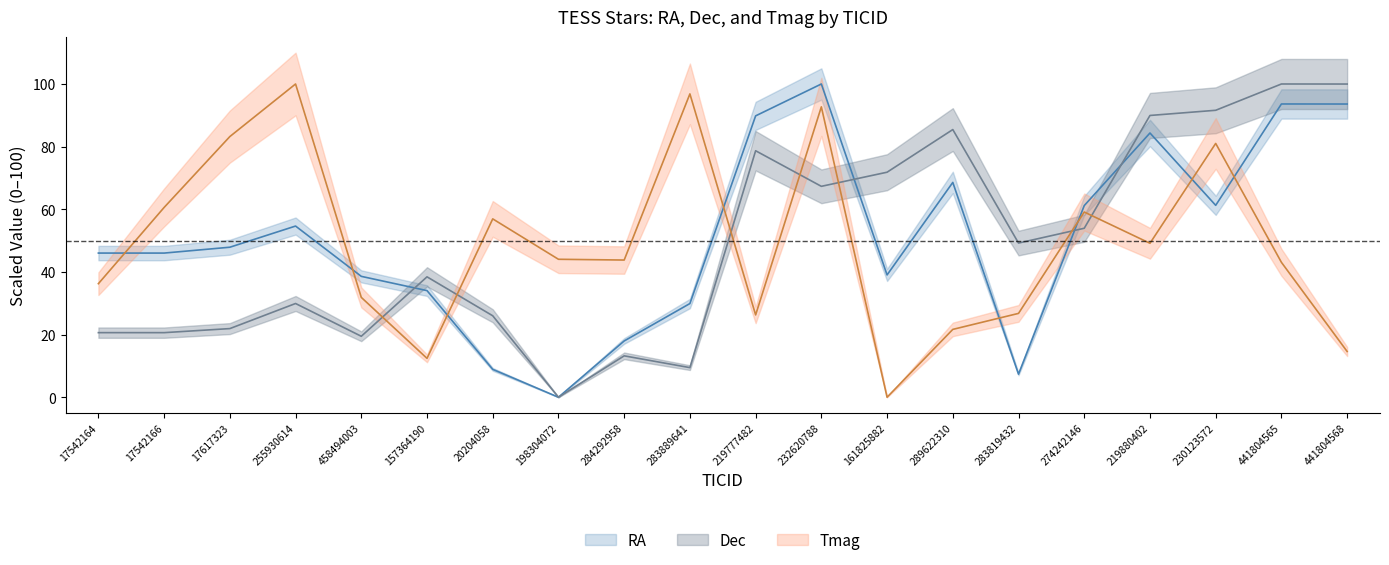

Which series has the largest total across all categories?

RA